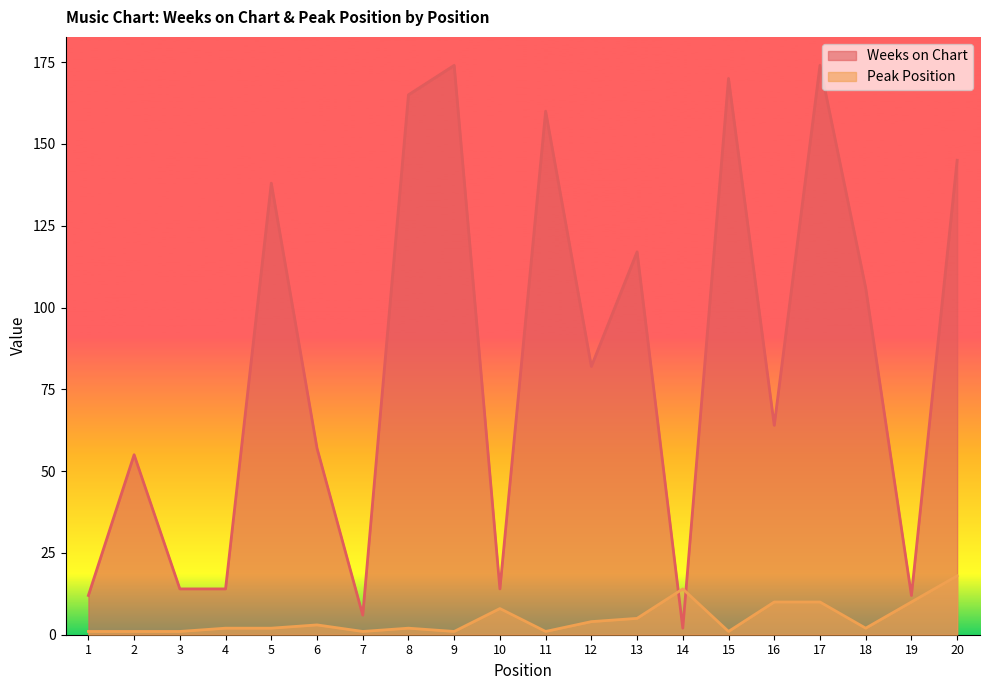

Reading left to right, list all the values displayed in this chart.

Weeks on Chart: 12	55	14	14	138	57	6	165	174	14	160	82	117	2	170	64	174	106	12	145
Peak Position: 1	1	1	2	2	3	1	2	1	8	1	4	5	14	1	10	10	2	10	18